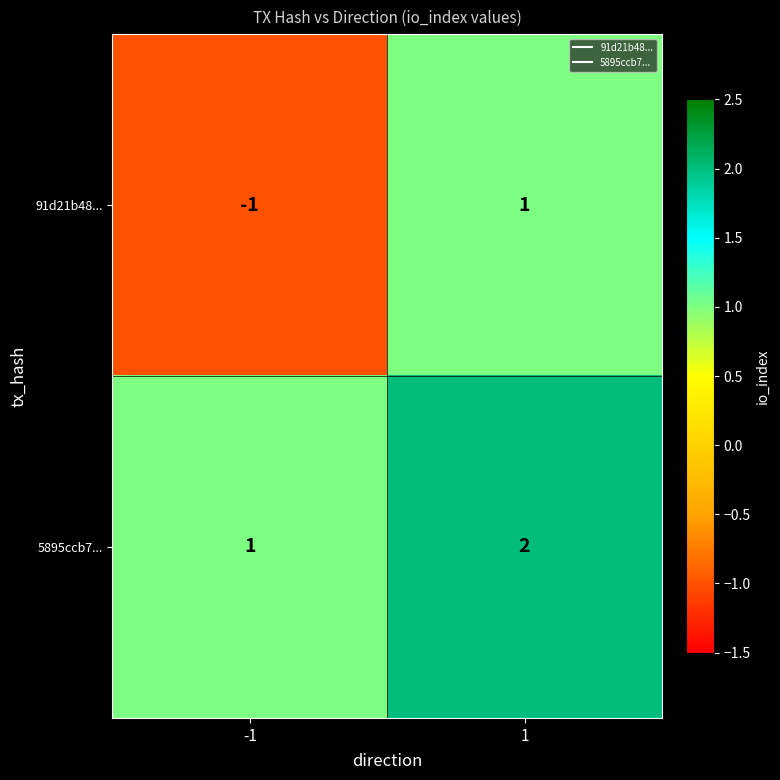

Reading left to right, extract all data points from this chart.

91d21b48...: -1	1
5895ccb7...: 1	2